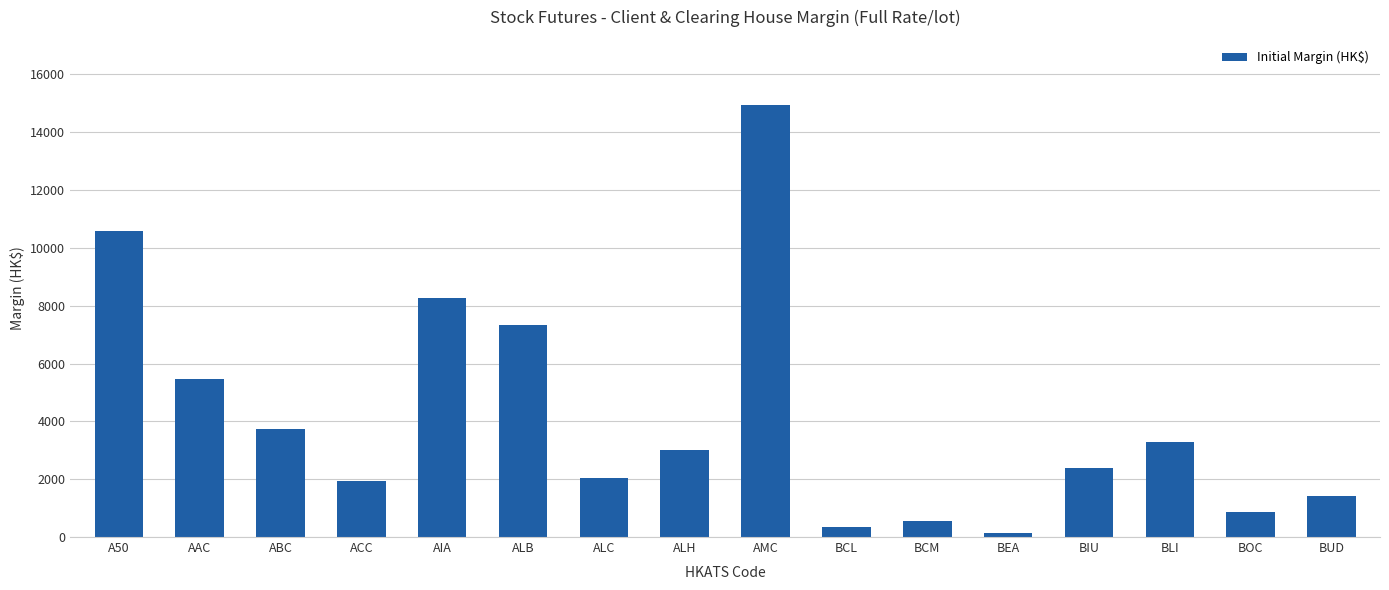

What is the label of the 8th bar from the right?

AMC